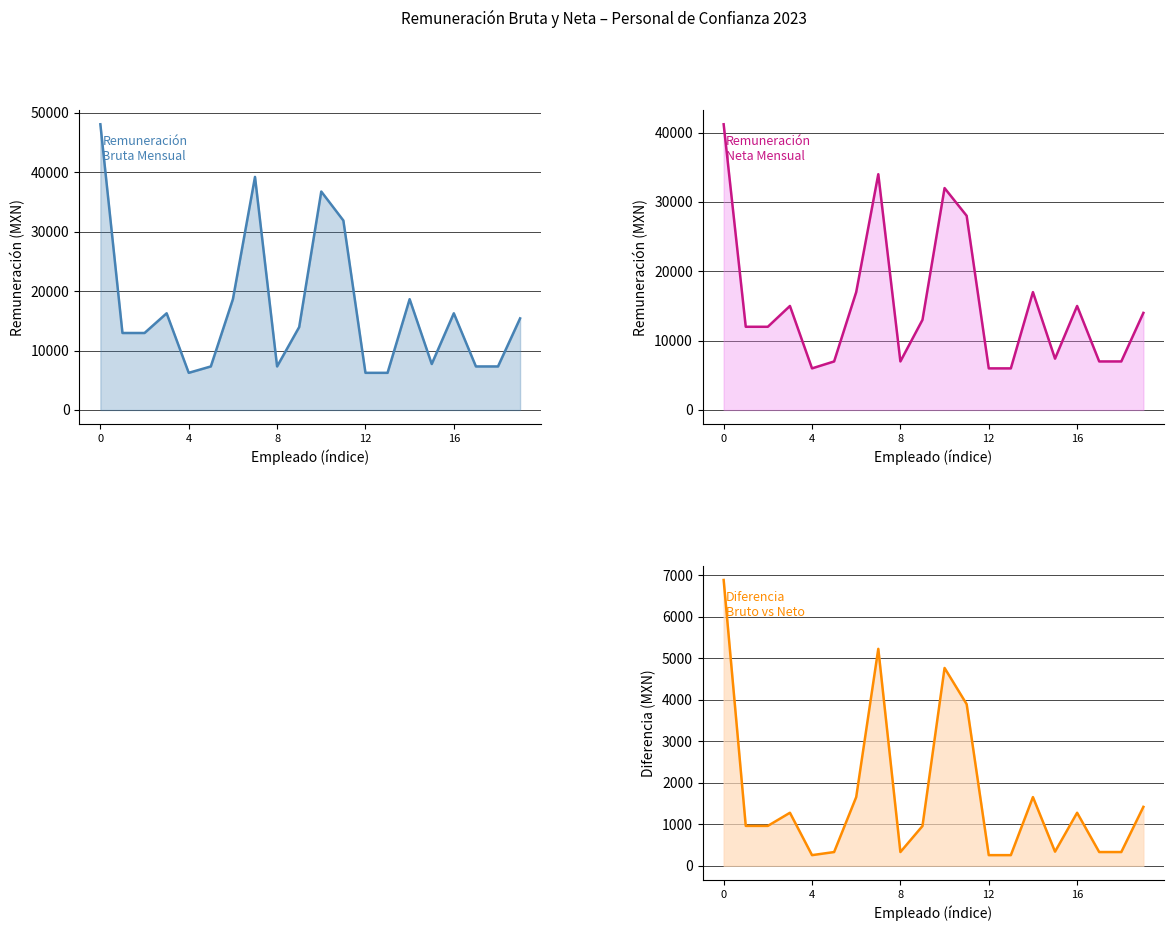

At how many categories does at least one series exceed 20777?

4